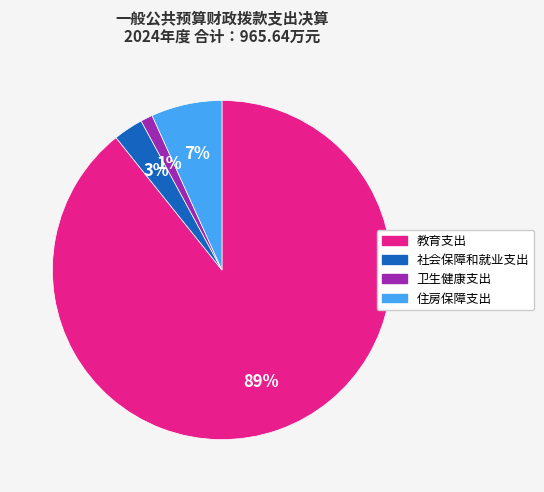

To the nearest percent, what portion does 教育支出 represent?

89%